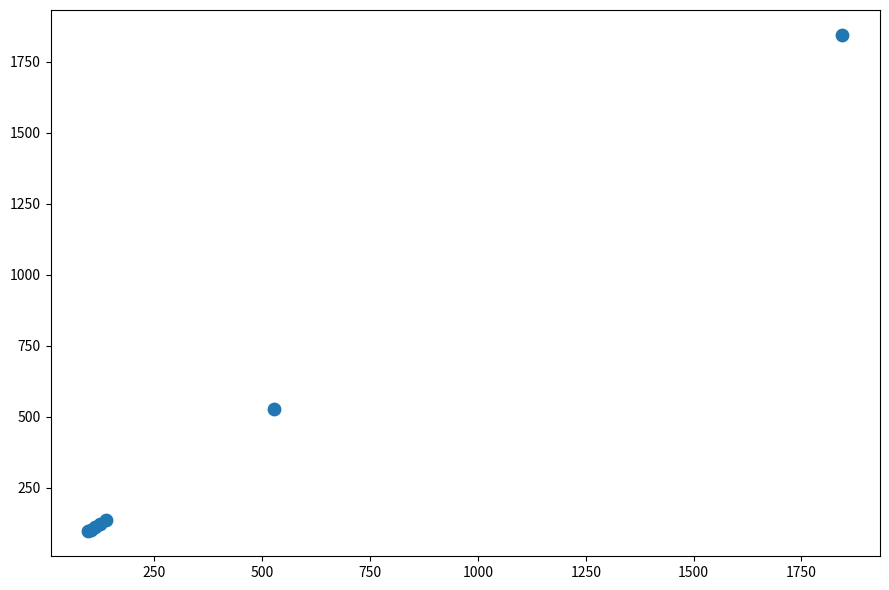

What Y value in the scatter plot is closest to 970?

527.5